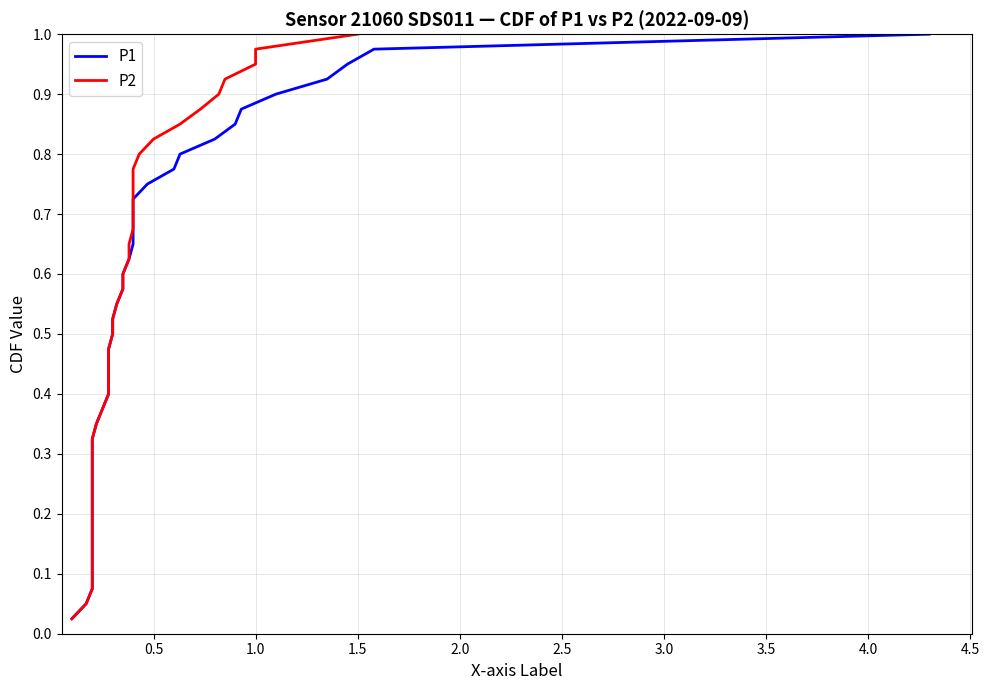

What is the average value of the P1 series?

0.5